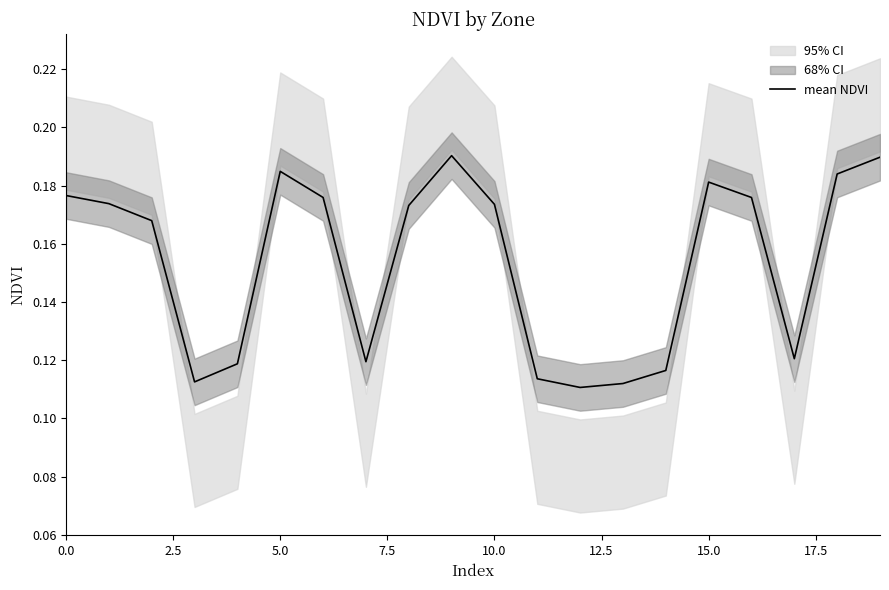

Is this an area chart (filled region under the line)?

No